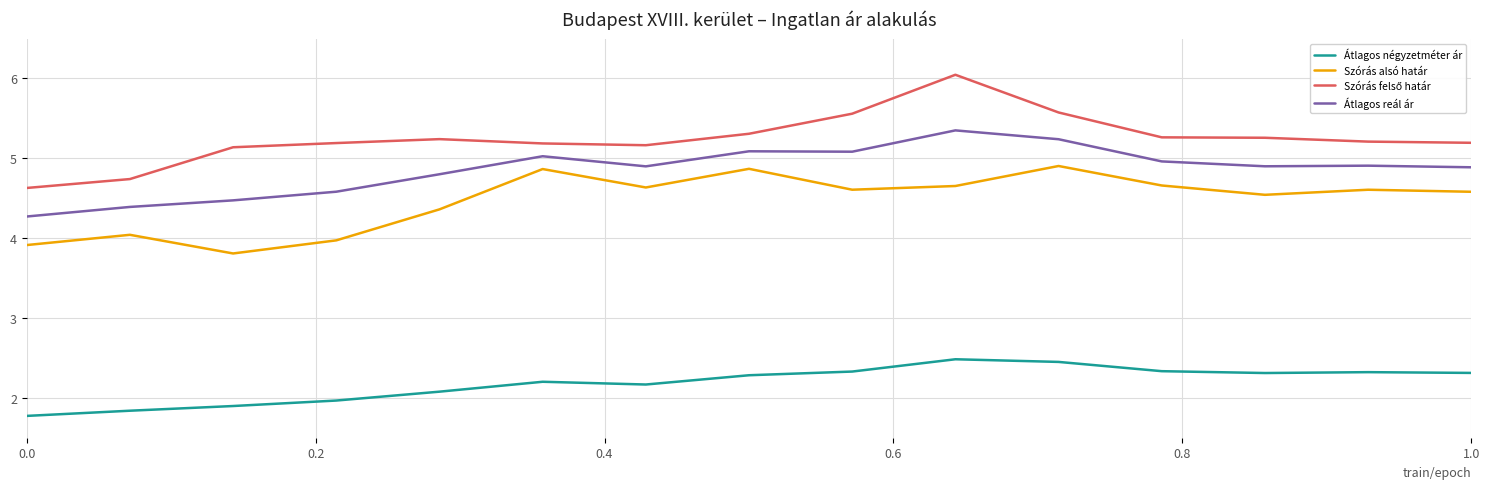

What is the minimum value for Szórás alsó határ?

3.8